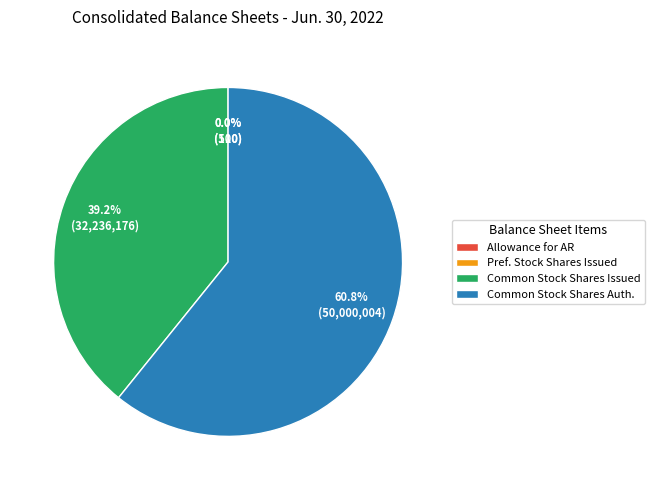

Which category has the biggest portion of the pie?

Common Stock Shares Auth.